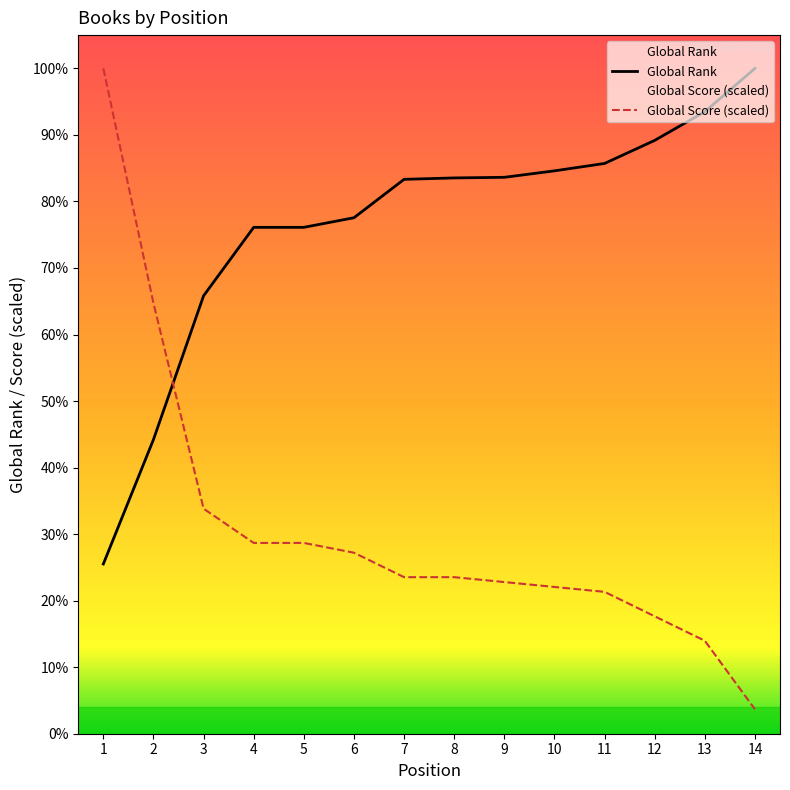

Is the value of Global Rank at 8 greater than the value of Global Score at 10?

Yes